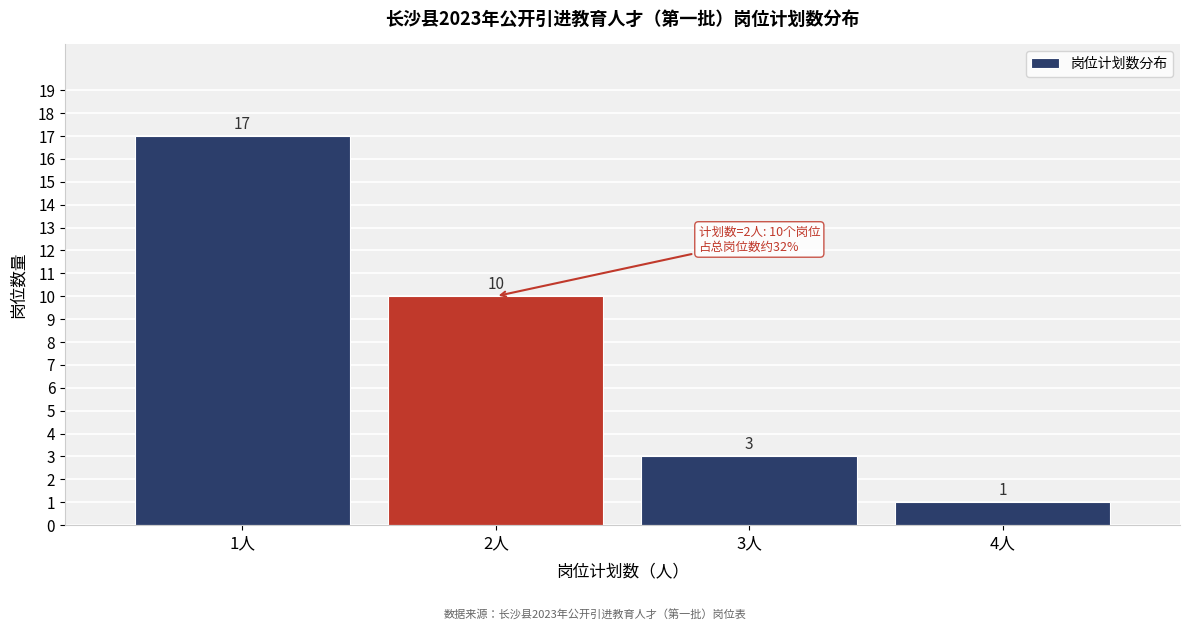

Reading left to right, extract all data points from this chart.

1人=17	2人=10	3人=3	4人=1